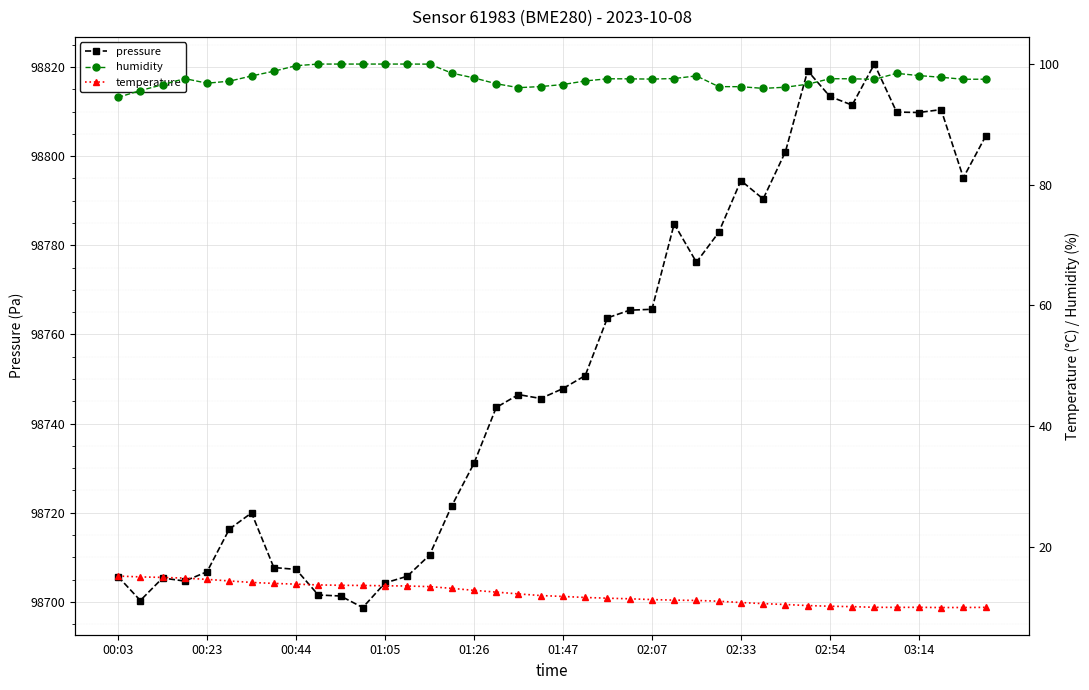

Reading right to left, list all the values displayed in this chart.

pressure: 98804.5	98795.2	98810.4	98809.8	98809.9	98820.7	98811.5	98813.4	98819.2	98801.0	98790.4	98794.5	98782.9	98776.2	98784.8	98765.6	98765.4	98763.7	98750.8	98747.9	98745.6	98746.5	98743.6	98731.1	98721.5	98710.5	98705.7	98704.2	98698.7	98701.3	98701.5	98707.3	98707.7	98719.9	98716.3	98706.8	98704.6	98705.3	98700.3	98705.6
humidity: 97.5	97.5	97.8	98.1	98.5	97.5	97.6	97.6	96.7	96.2	96.0	96.2	96.3	98.0	97.6	97.5	97.5	97.6	97.2	96.6	96.3	96.1	96.7	97.7	98.5	100.0	100.0	100.0	100.0	100.0	100.0	99.7	98.8	98.0	97.2	96.8	97.6	96.6	95.6	94.5
temperature: 9.9	9.9	9.9	10.0	9.9	10.0	10.1	10.1	10.2	10.4	10.6	10.8	11.0	11.1	11.2	11.2	11.4	11.5	11.6	11.8	11.9	12.2	12.5	12.8	13.1	13.4	13.5	13.5	13.6	13.6	13.7	13.8	13.9	14.1	14.3	14.6	14.8	14.9	15.0	15.1